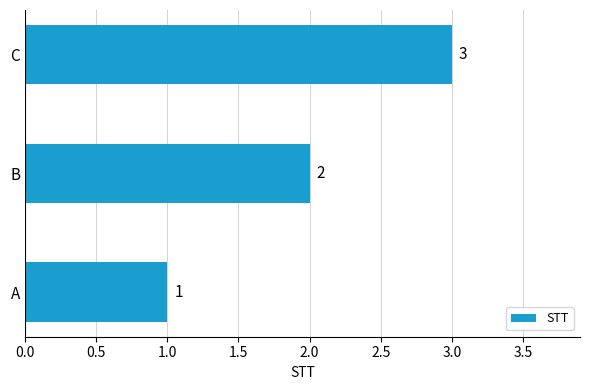

Rank the categories by value from lowest to highest.

A, B, C